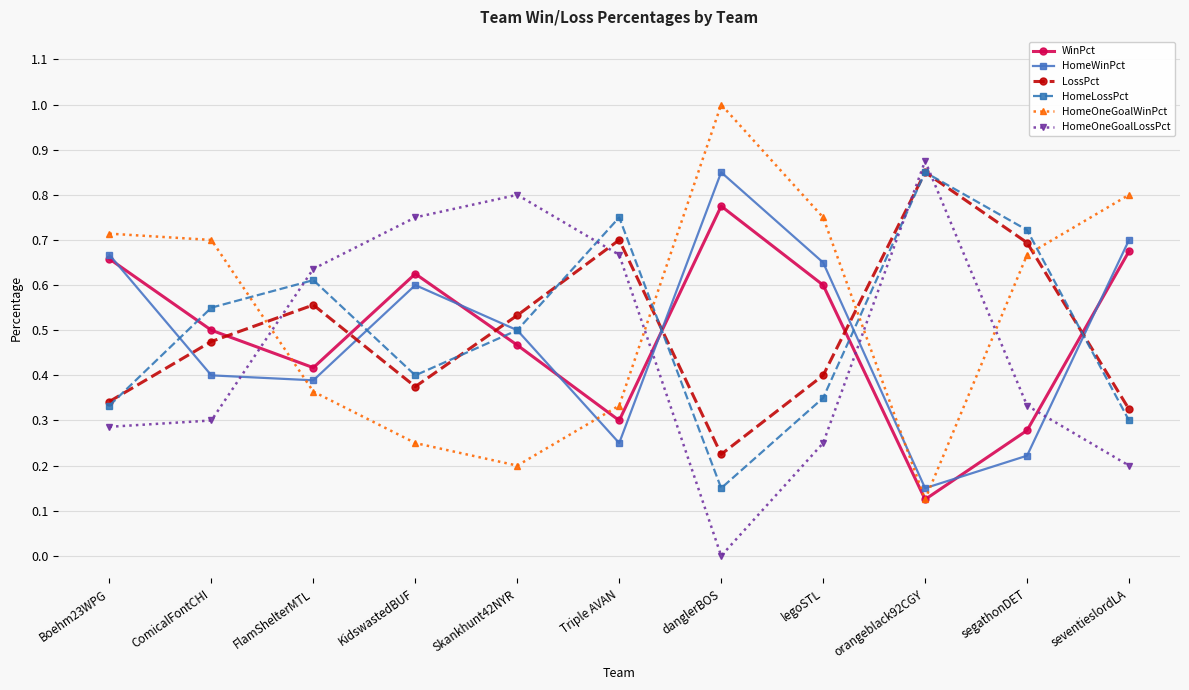

What is the total value across all series at seventieslordLA?

3.0